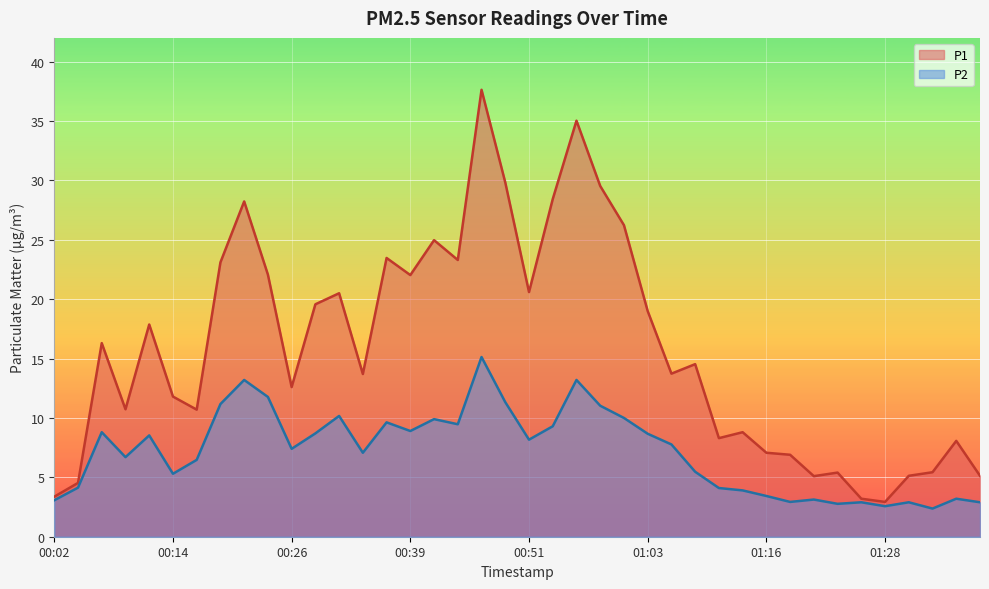

How many series are shown in this chart?

2